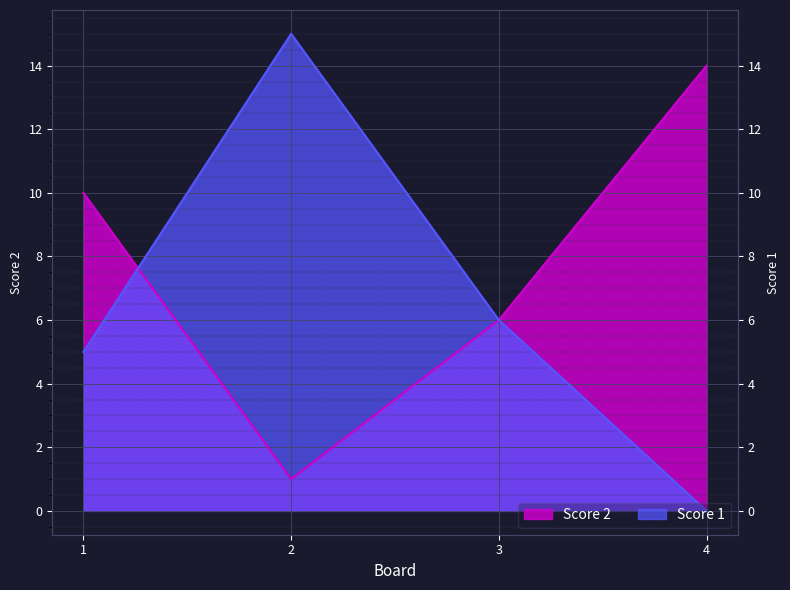

Is the value of Score 1 at 1 greater than the value of Score 2 at 2?

Yes